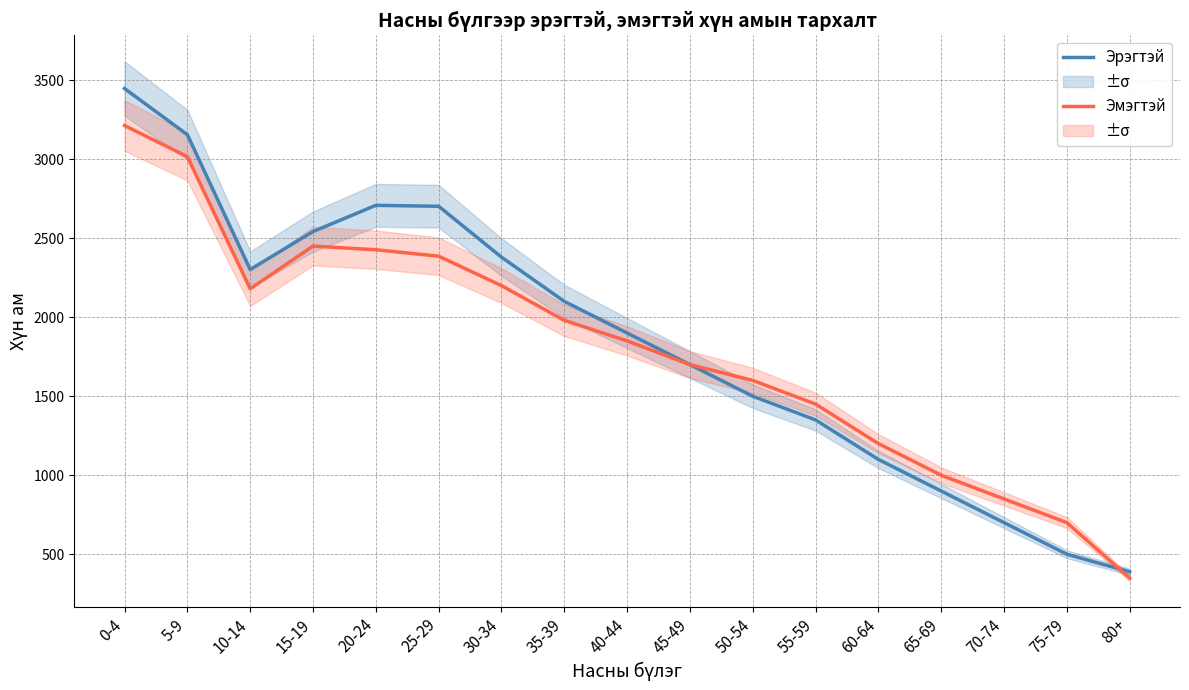

What position from the right is 45-49?

8